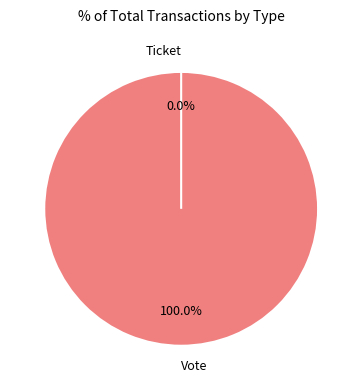

Combined, do Ticket and Vote account for over 50%?

Yes